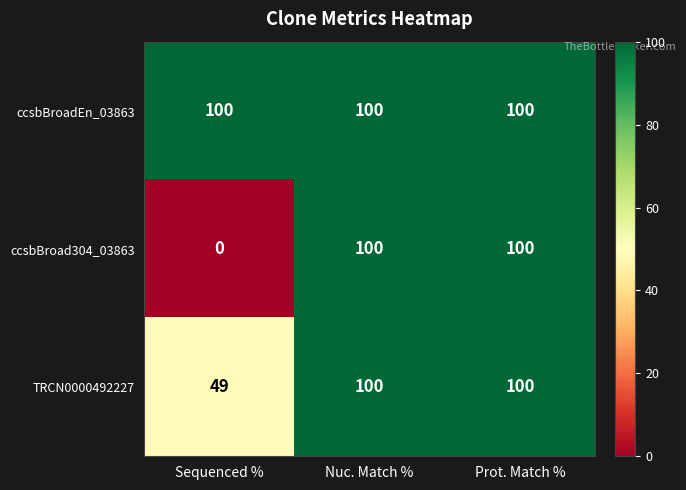

What is the sum of the ccsbBroad304_03863 values at Nuc. Match % and Prot. Match %?

200